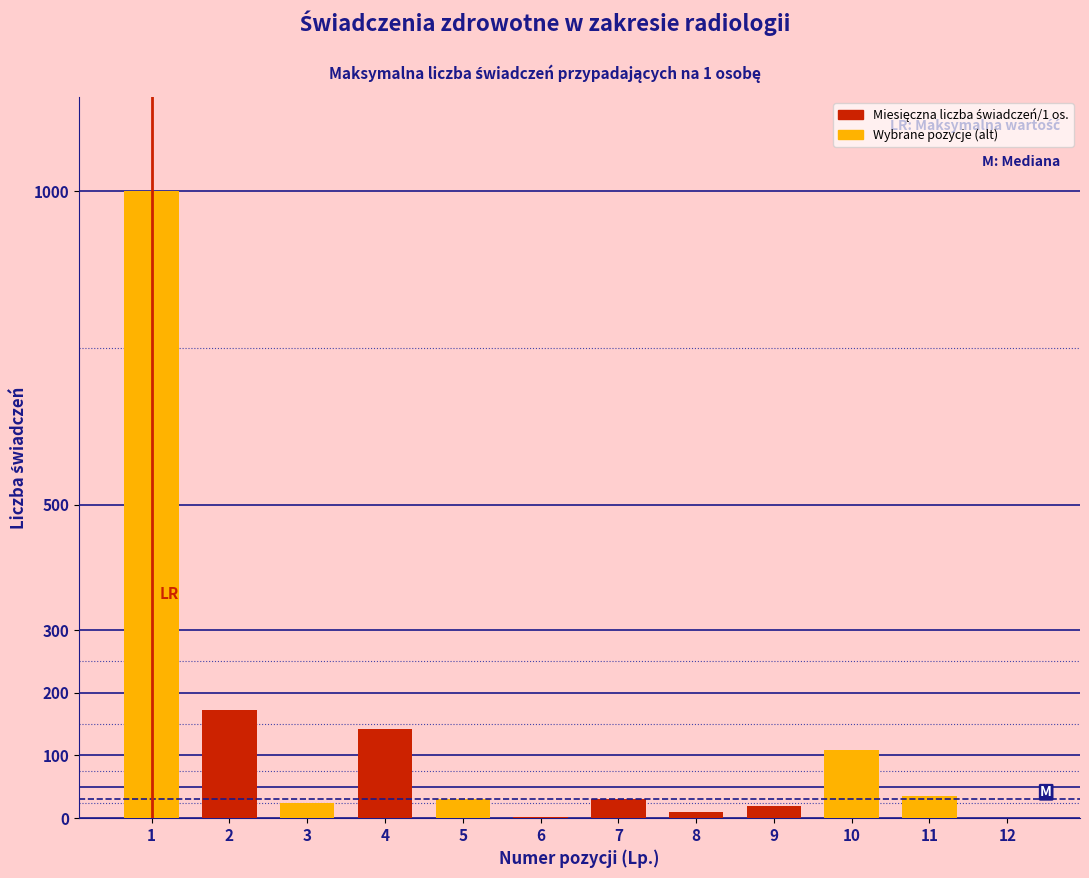

What is the greatest value displayed?

1000